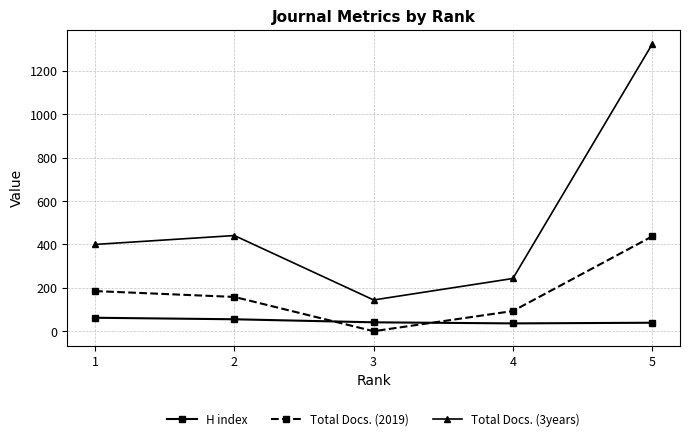

Where do H index and Total Docs. (2019) first cross each other?

2 and 3